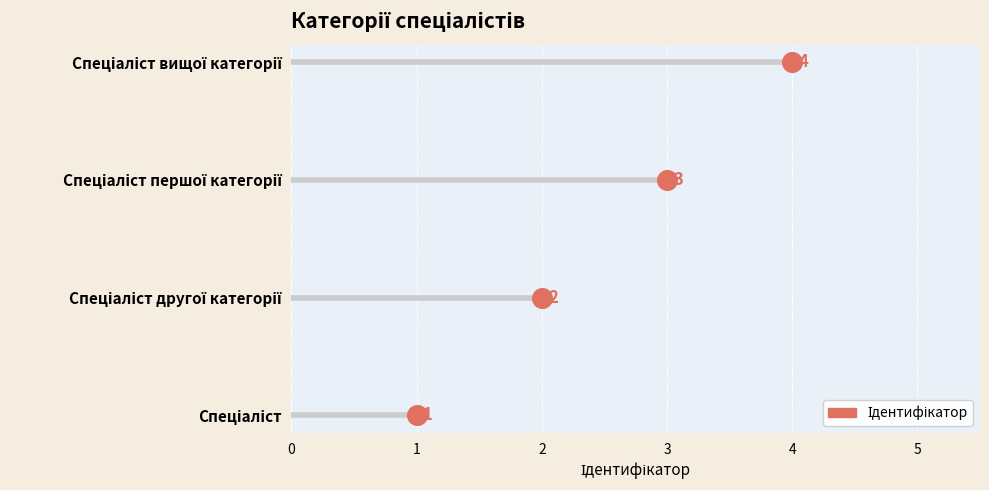

What is the change in value from Спеціаліст to Спеціаліст першої категорії?

+2